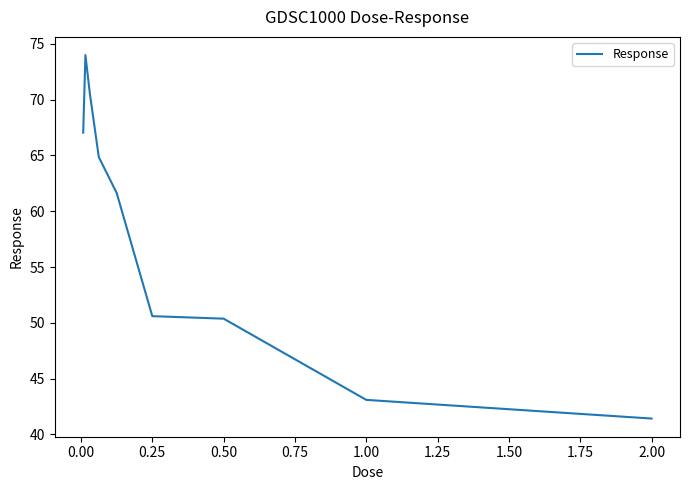

What is the smallest value displayed?

41.4